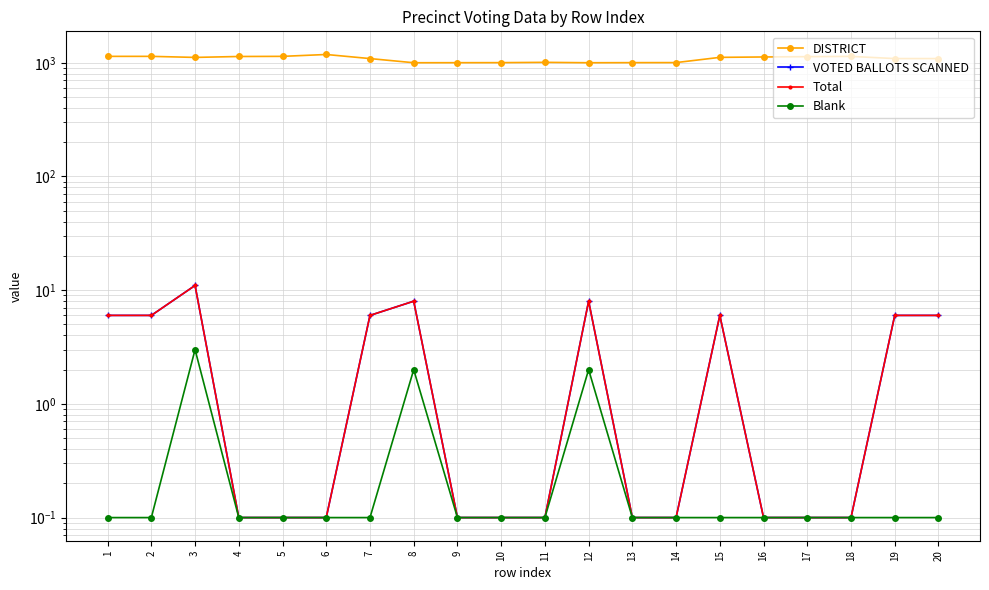

What is the total value across all series at 15?

1128.1